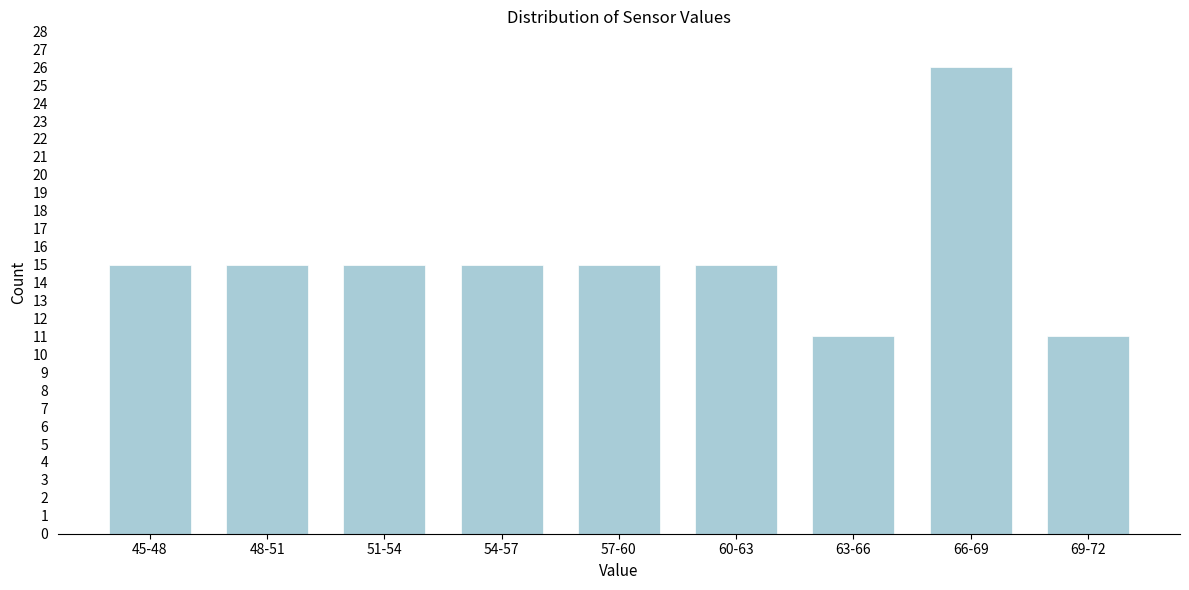

Reading right to left, transcribe all the data shown in this chart.

11	26	11	15	15	15	15	15	15